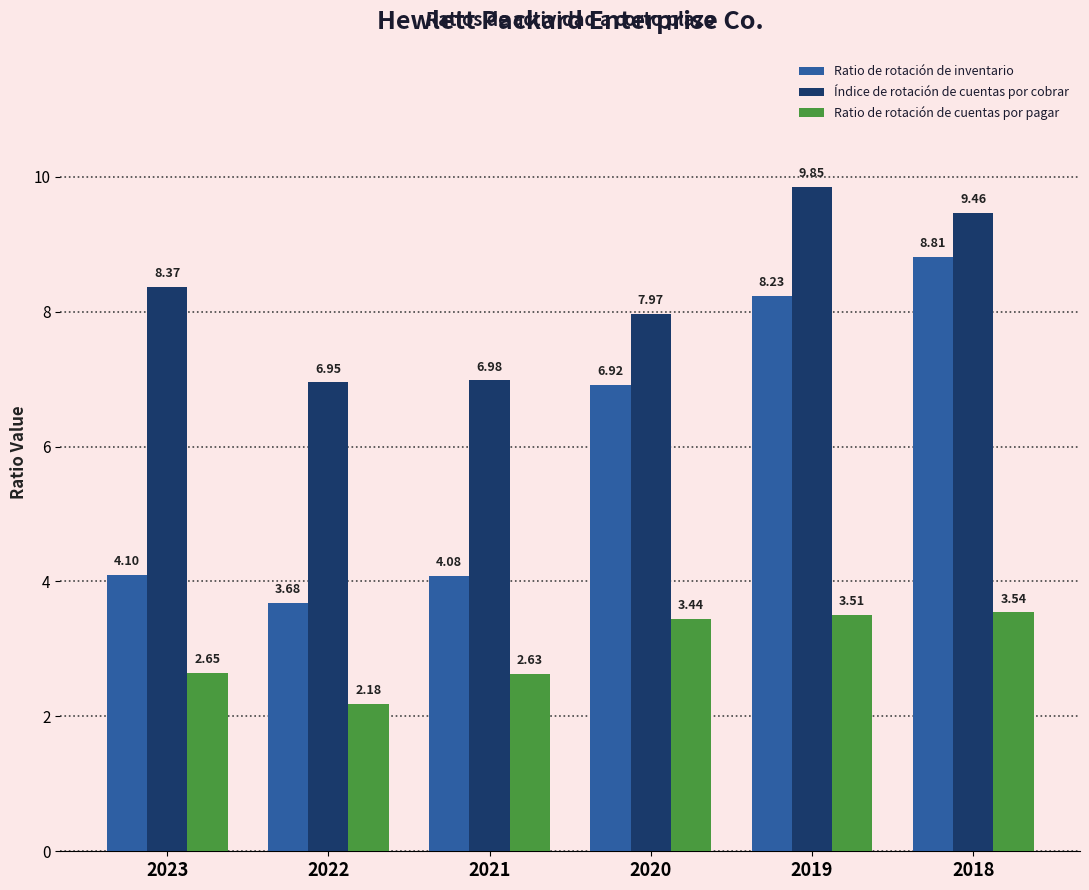

What is the difference between the highest and lowest values at 2019?

6.3